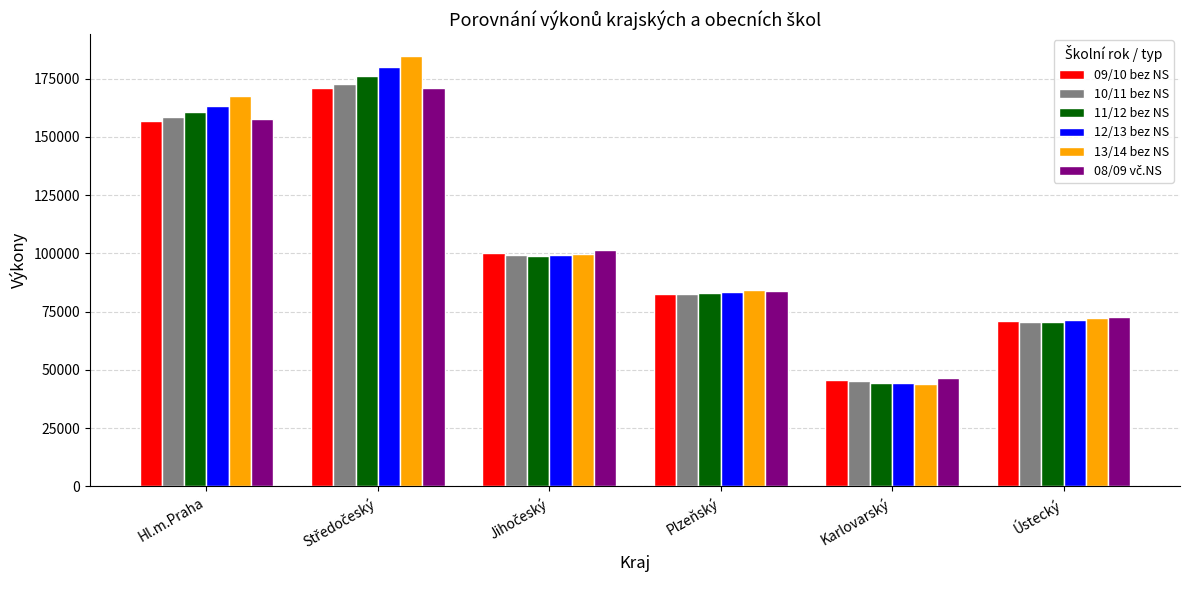

Which series has the largest range (max minus min)?

13/14 bez NS